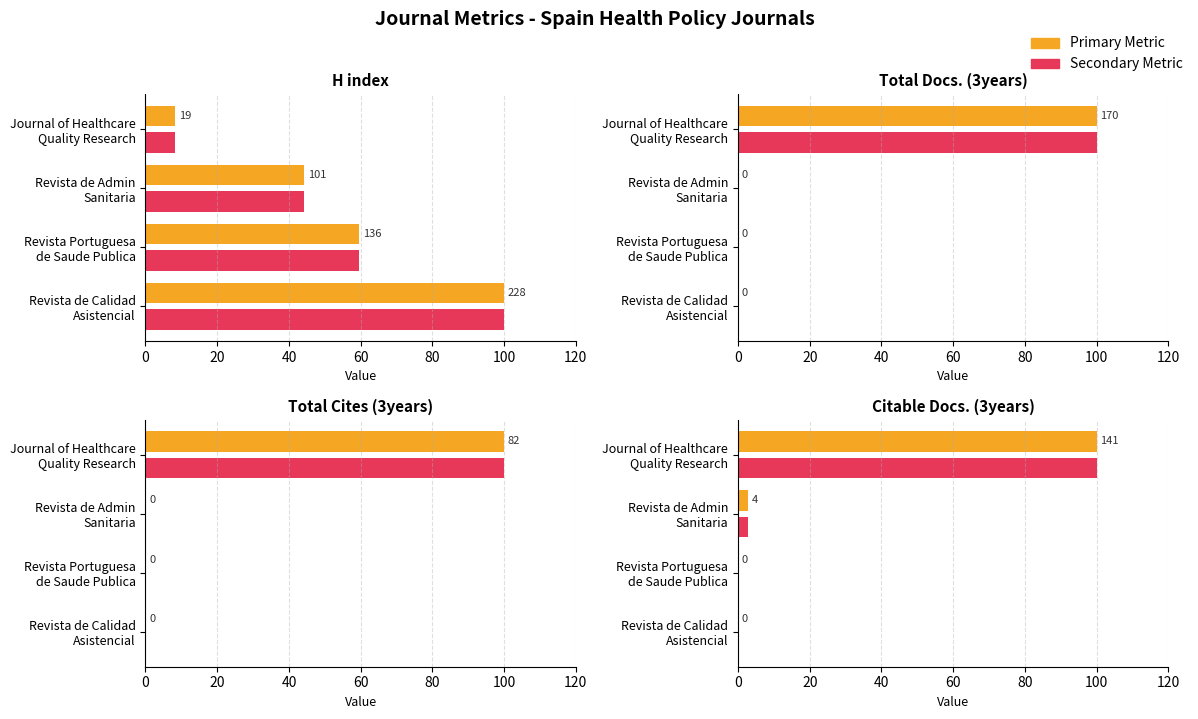

Are the bars horizontal?

Yes